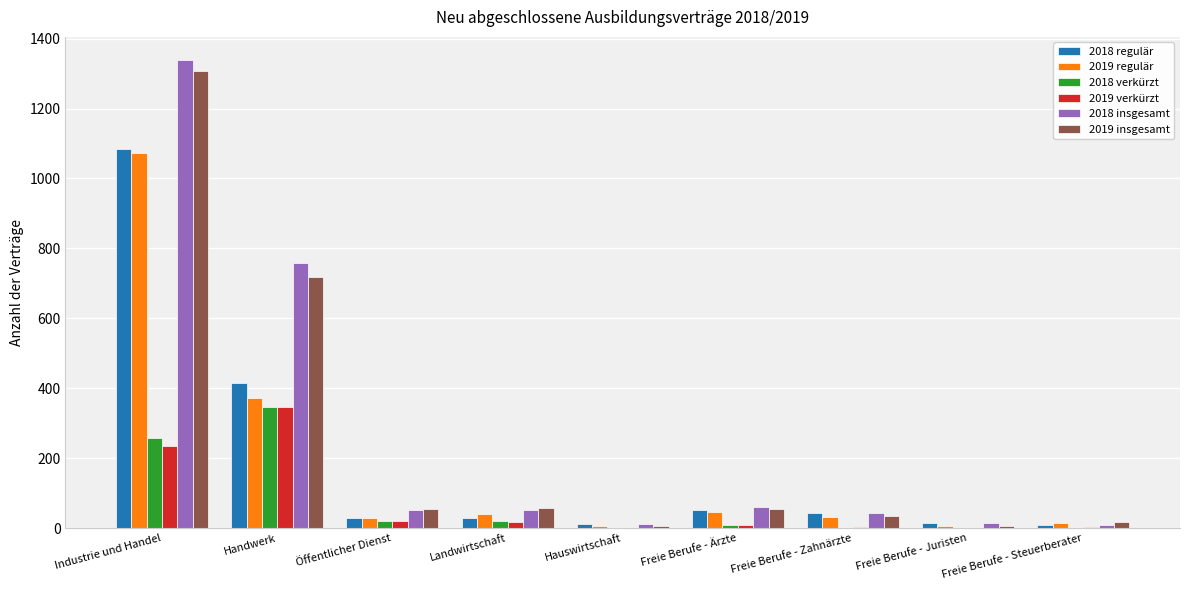

How many groups of bars are there?

9